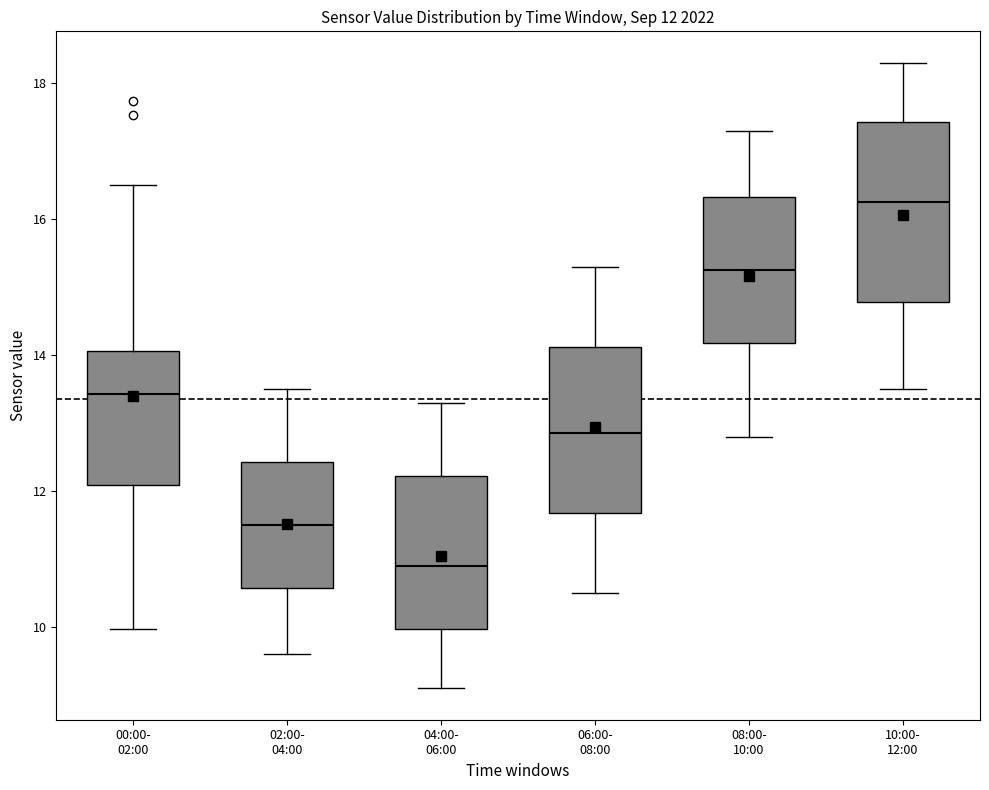

Which box has the highest median line?

10:00- 12:00